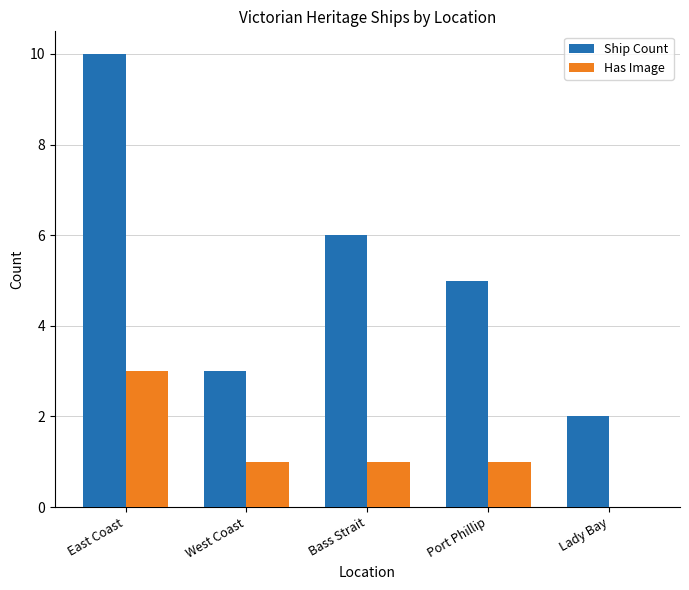

What is the sum of all Has Image values?

6